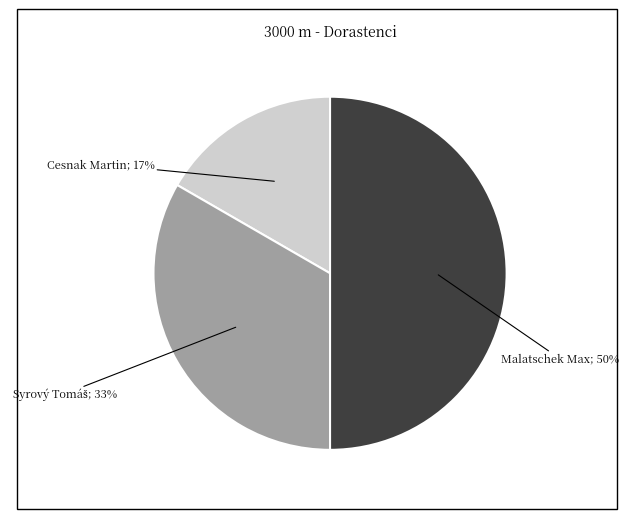

To the nearest percent, what is the average slice percentage?

33%